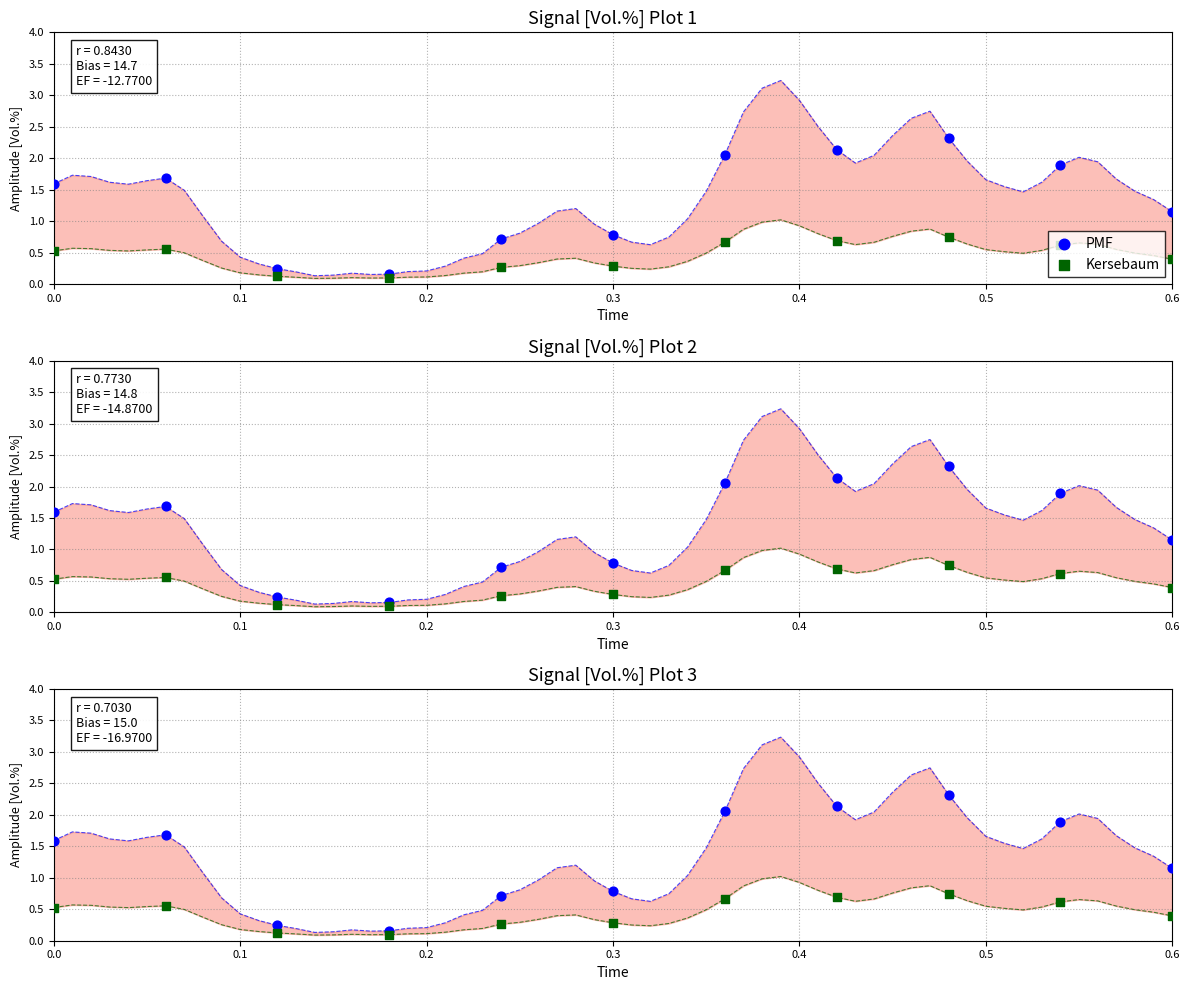

Which series has the widest spread of Y values?

PMF